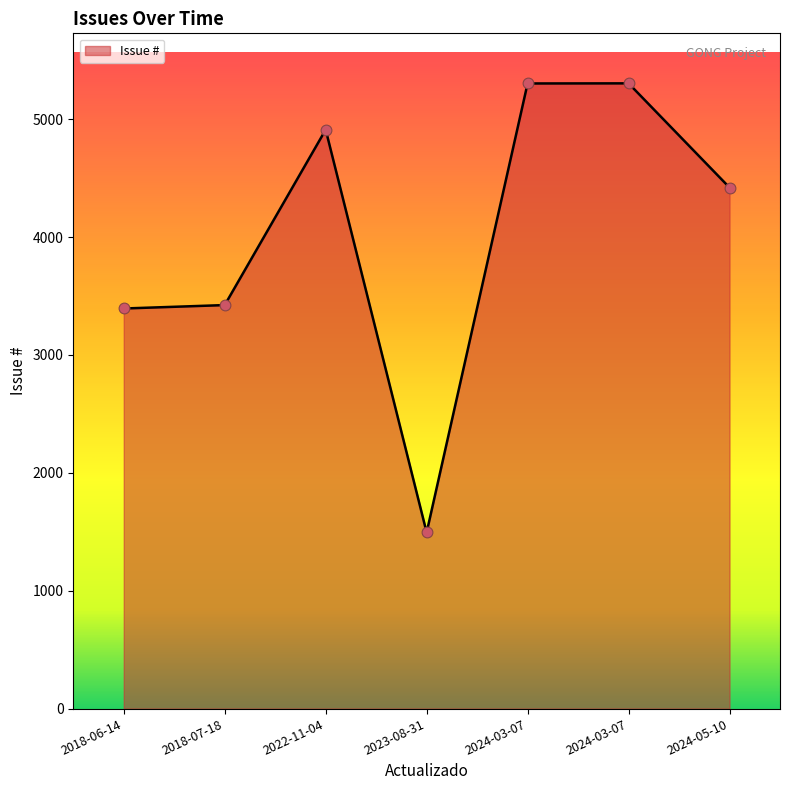

How many distinct data groups are displayed?

1